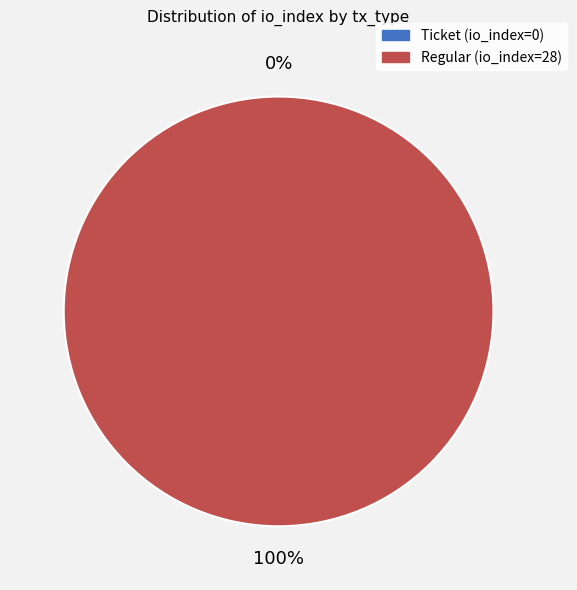

How many slices are in this pie chart?

2